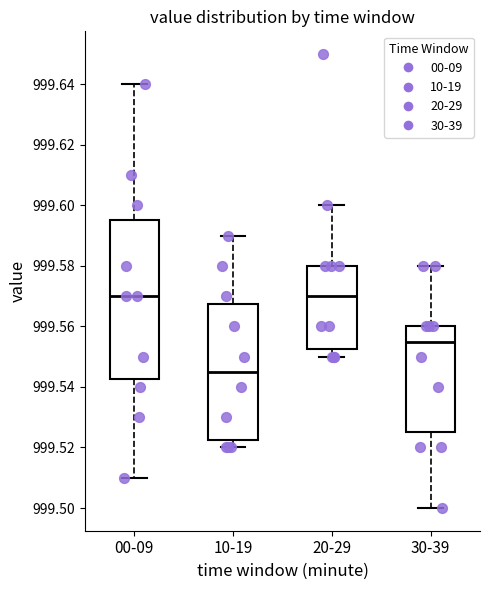

Reading left to right, read every box against the y-axis: the position of its median line, the range the box covers, and the ends of its whiskers. The values are not printed on the chart, so give them approximately, as read against the axis.

00-09: median 999.570, box 999.542 to 999.596, whiskers 999.510 to 999.640
10-19: median 999.546, box 999.522 to 999.568, whiskers 999.520 to 999.590
20-29: median 999.570, box 999.552 to 999.580, whiskers 999.550 to 999.600
30-39: median 999.556, box 999.526 to 999.560, whiskers 999.500 to 999.580